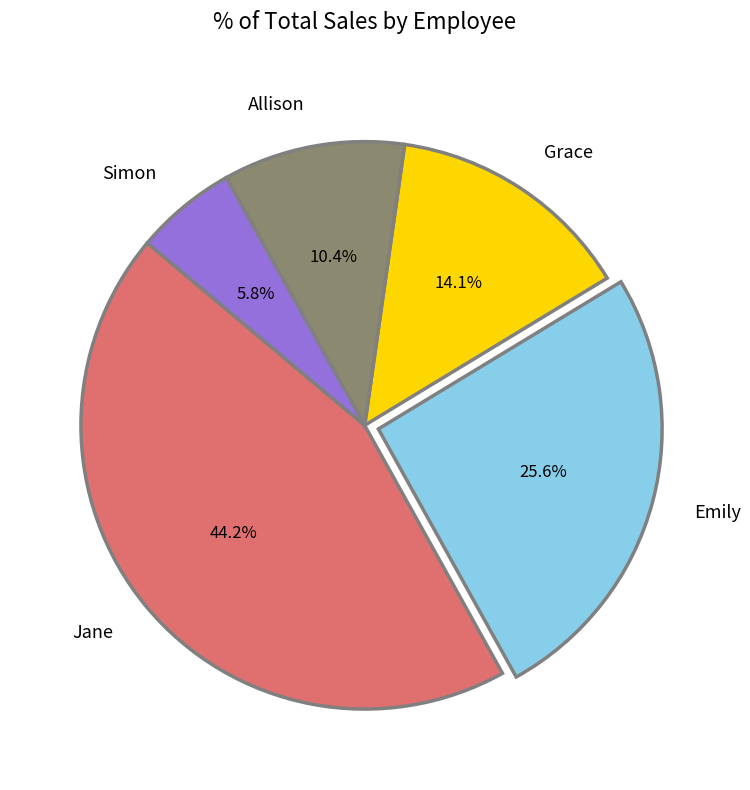

What percentage is the Simon slice, to the nearest percent?

6%